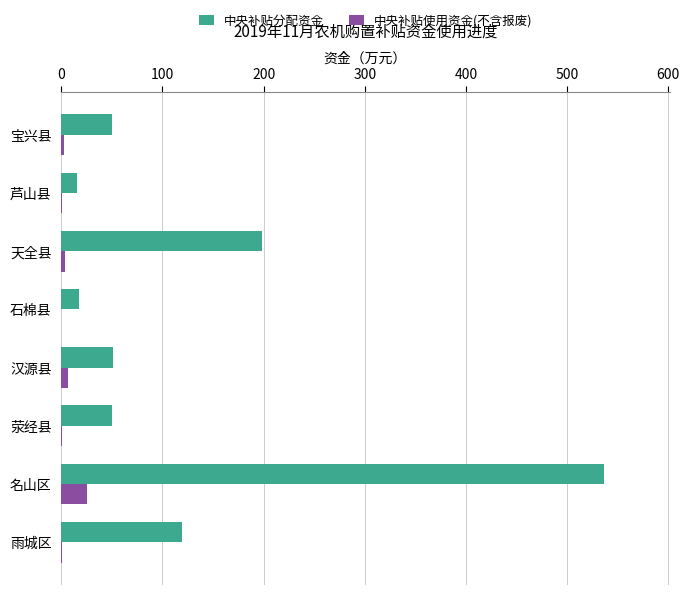

Is it true that 中央补贴分配资金 equals 84.2 at 荥经县?

False